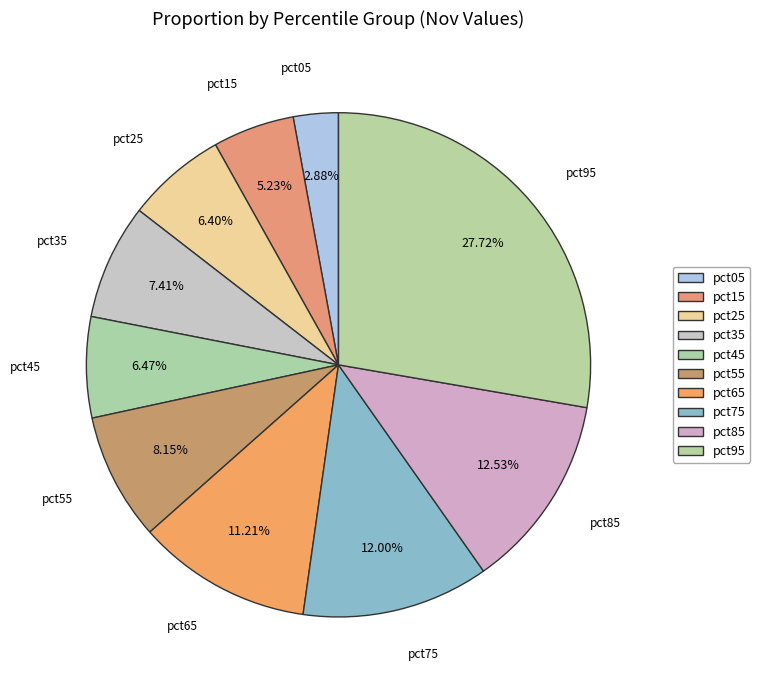

What percentage is the pct95 slice, to the nearest percent?

28%